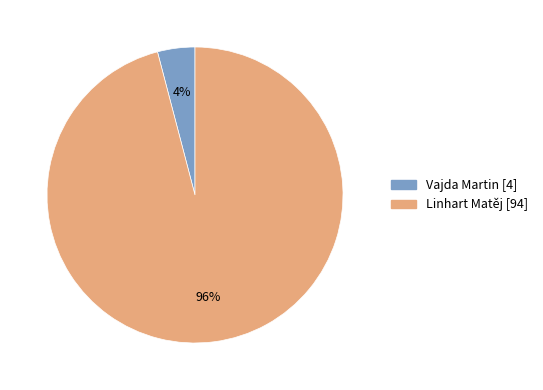

Which has a higher value, Vajda Martin or Linhart Matěj?

Linhart Matěj